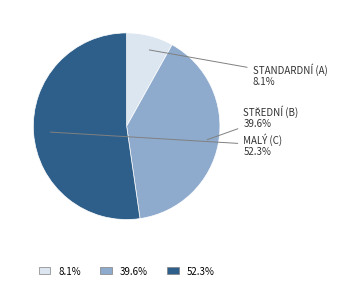

How many segments does this pie chart have?

3